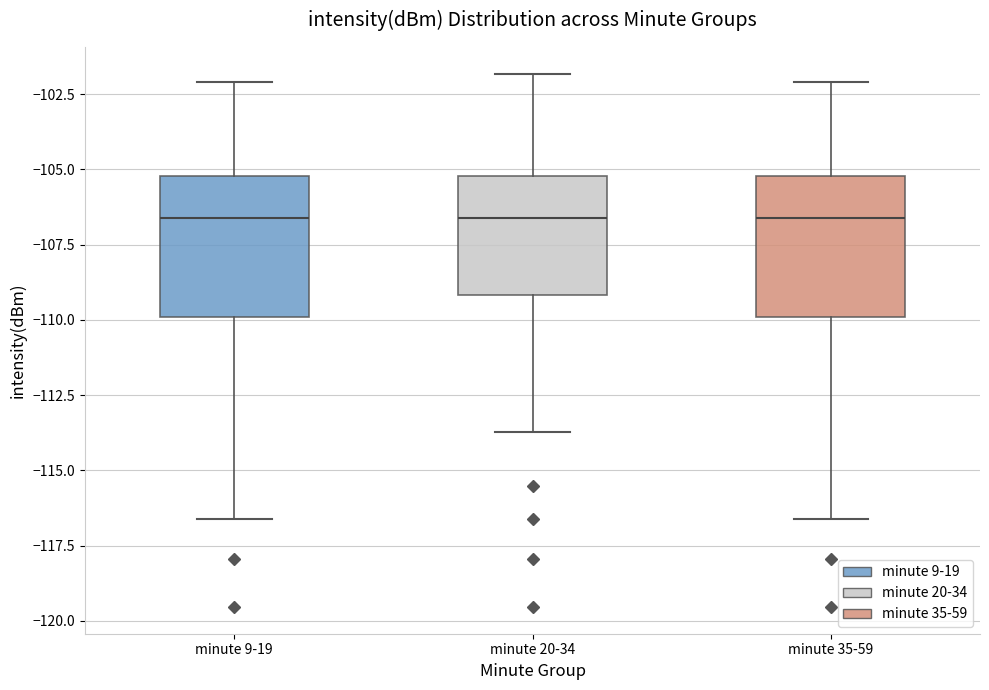

Reading left to right, transcribe this box plot: for each box, give where its median line is, the range the box spans, and where its two whiskers end, as read against the y-axis. The values are not printed on the chart, so give them approximately, as read against the axis.

minute 9-19: median -106.5, box -110.0 to -105.0, whiskers -116.5 to -102.0
minute 20-34: median -106.5, box -109.0 to -105.0, whiskers -113.5 to -102.0
minute 35-59: median -106.5, box -110.0 to -105.0, whiskers -116.5 to -102.0